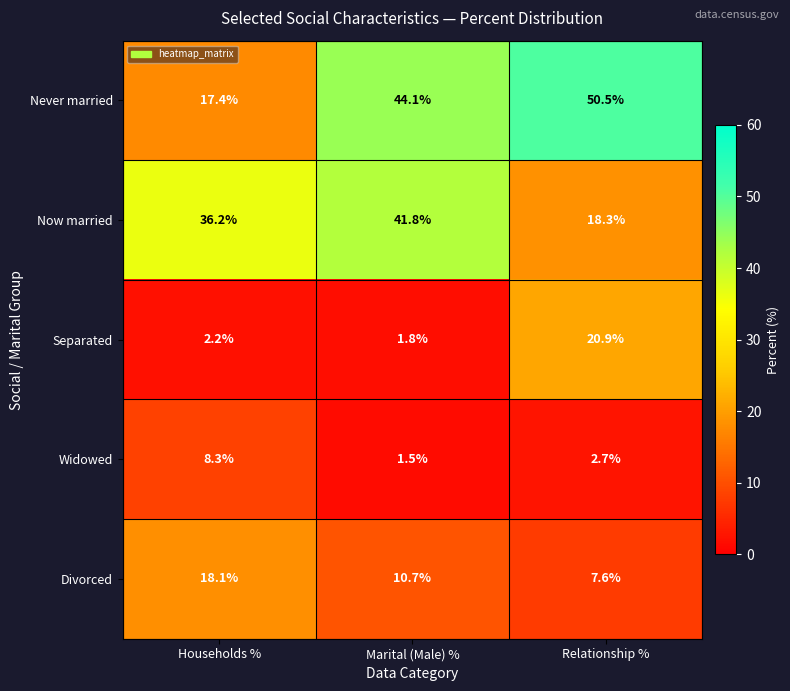

List the series in order of their peak value, lowest first.

Widowed, Divorced, Separated, Now married, Never married